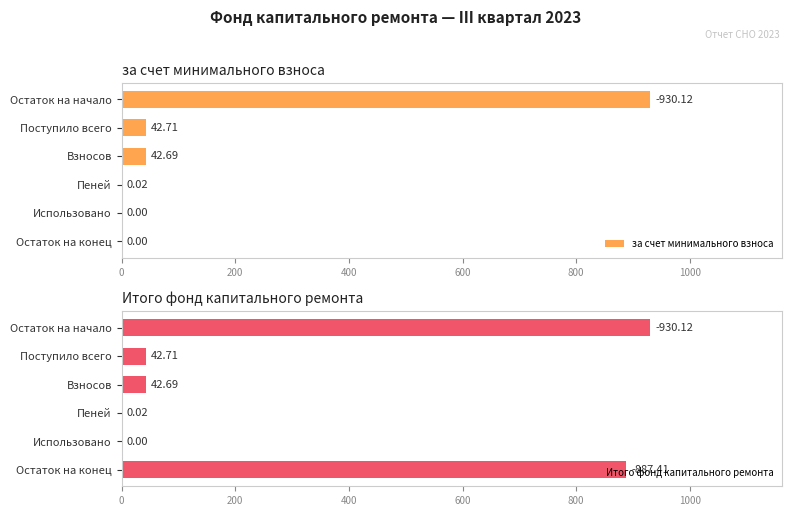

How many data points in за счет минимального взноса are above 42?

3